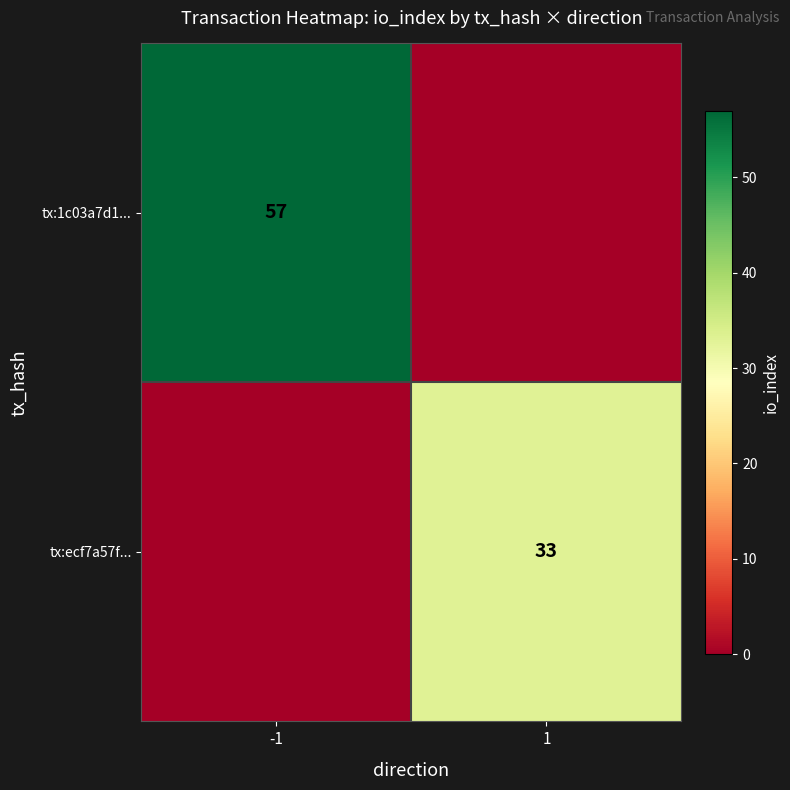

True or false: tx:ecf7a57f... has a value of 33 at 1.

True